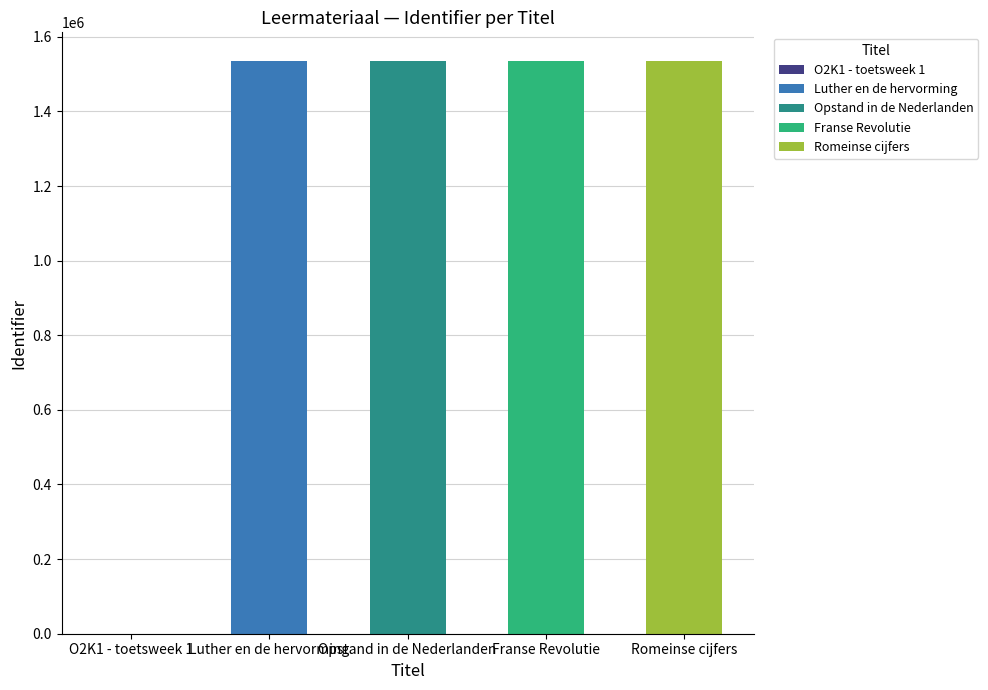

Reading left to right, extract all data points from this chart.

O2K1 - mens & maatschappij - toetsweek 1=0	Luther en de hervorming=1534684	Opstand in de Nederlanden=1534686	Franse Revolutie=1534685	Romeinse cijfers=1535186